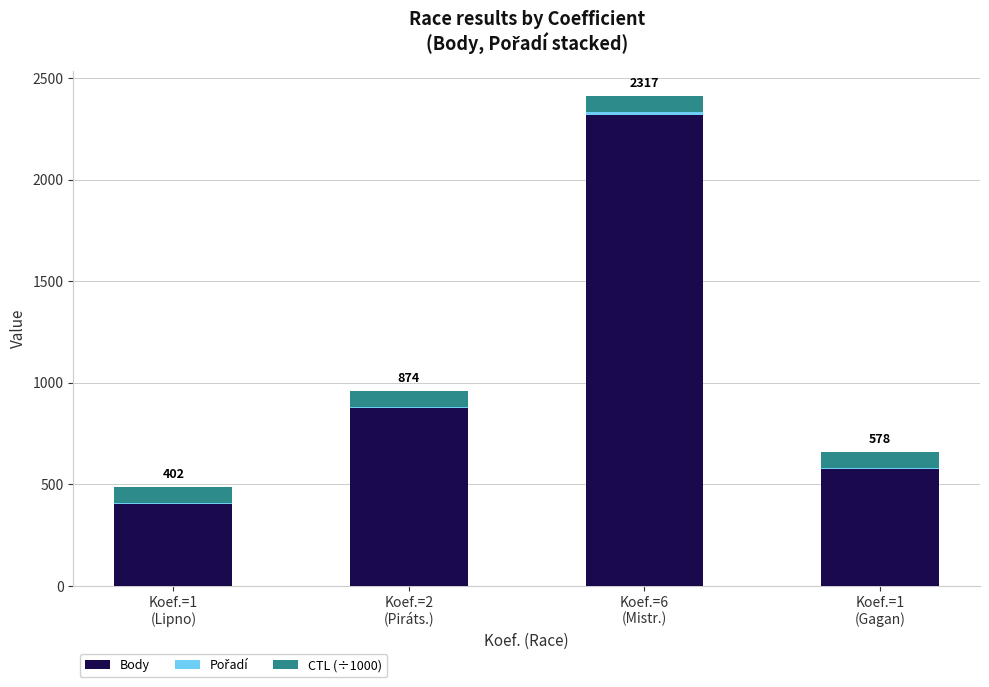

Are the bars grouped side by side (vs. stacked)?

No